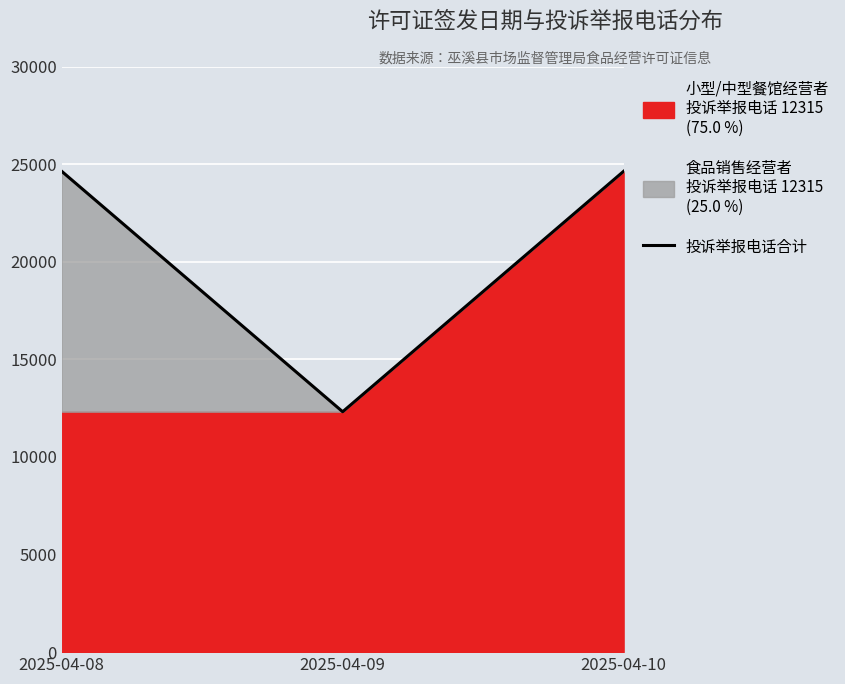

Is it true that the value at 2025-04-10 is 24630?

True